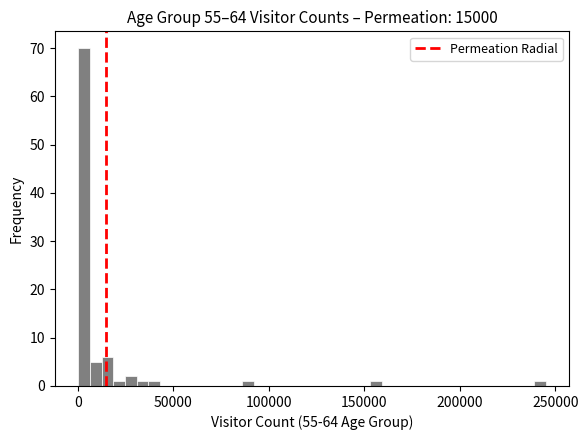

Around what value on the x-axis is the tallest bar? Give the approximate position of its centre, as read against the axis.

5000